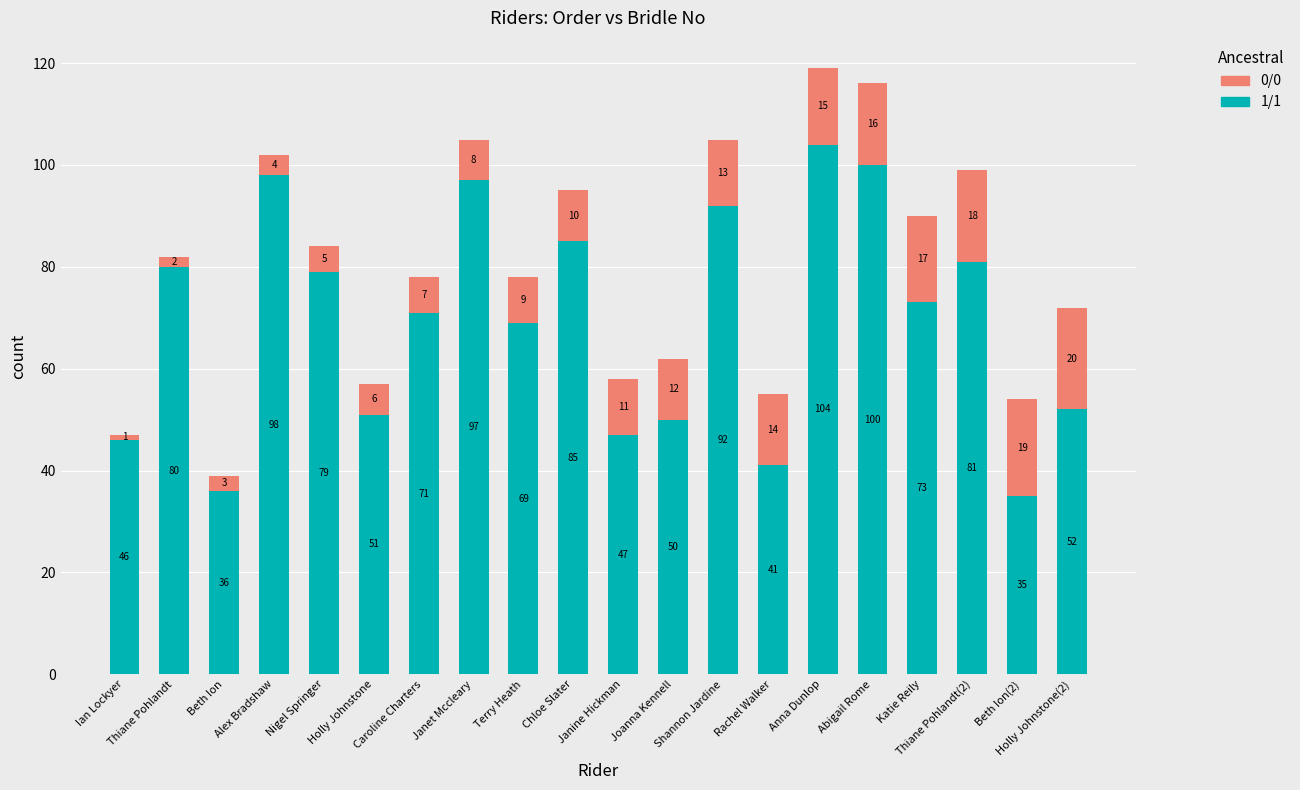

What is the highest value of the 1/1 series?

104